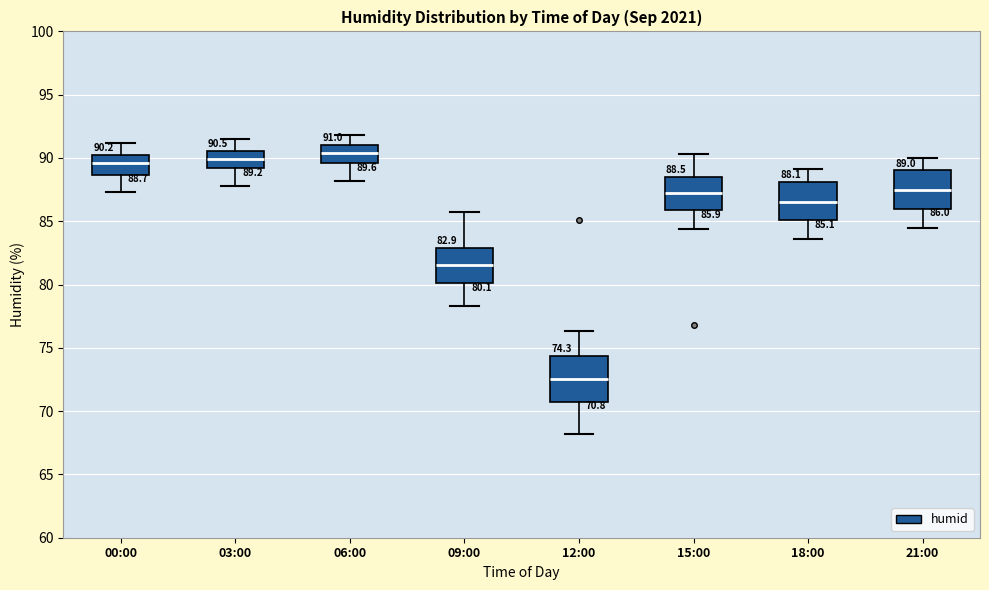

Which box is the tallest, from its lower edge to its upper edge?

12:00